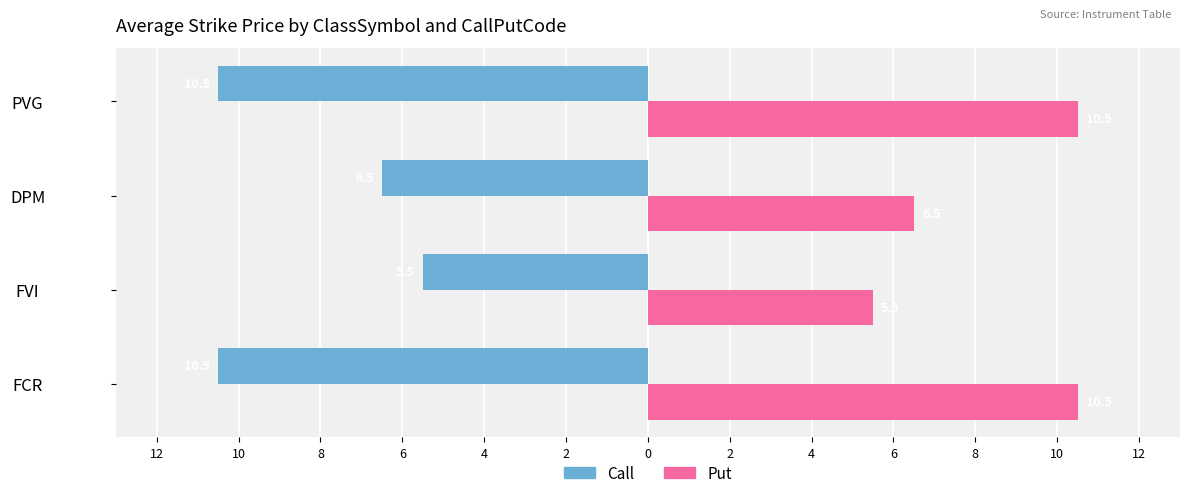

Which series has the largest range (max minus min)?

Call